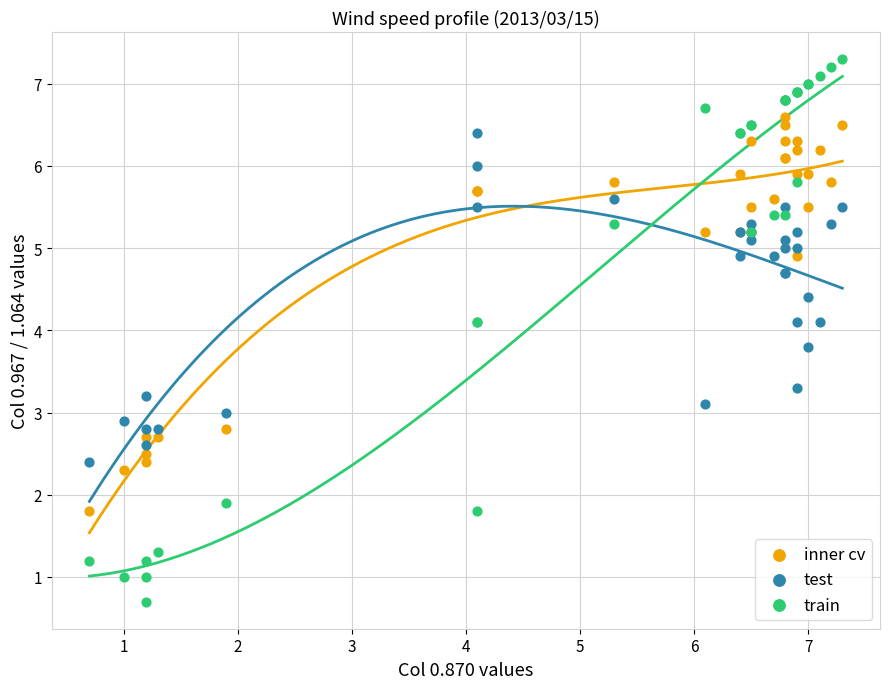

Which series reaches the minimum Y coordinate?

train